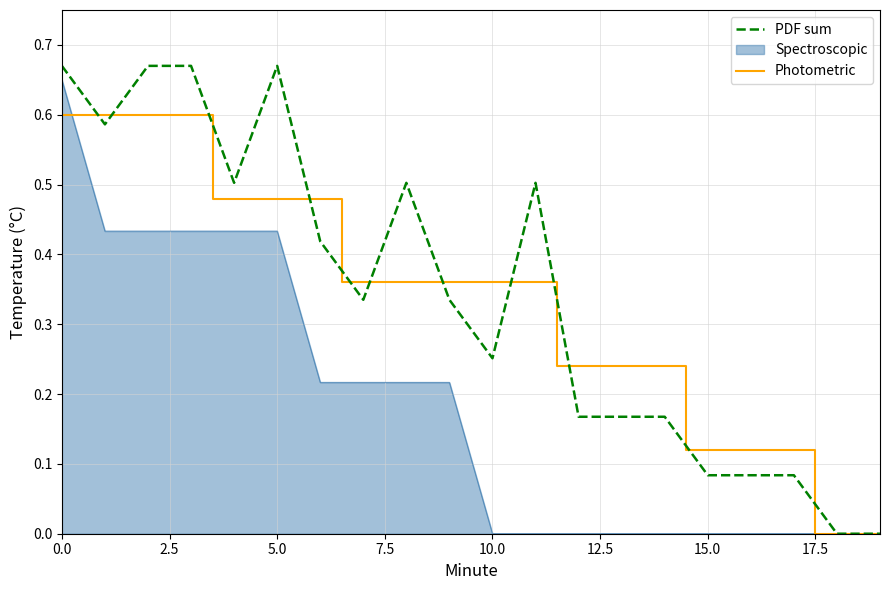

How many PDF sum values are between 0 and 1?

20